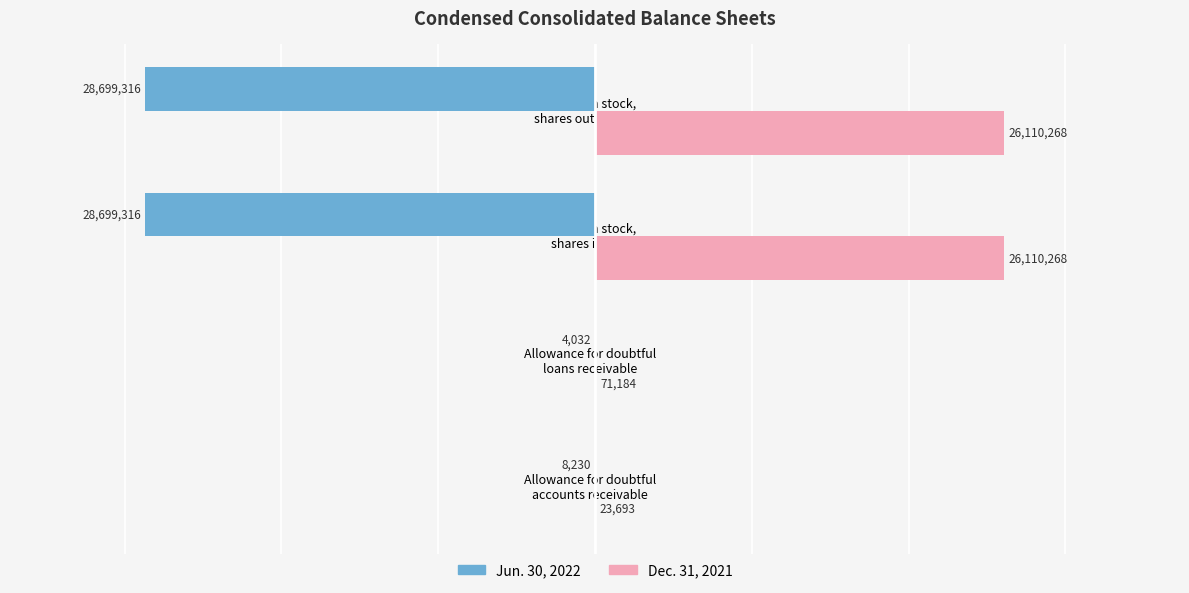

What is the sum of all Dec. 31, 2021 values?

52315413